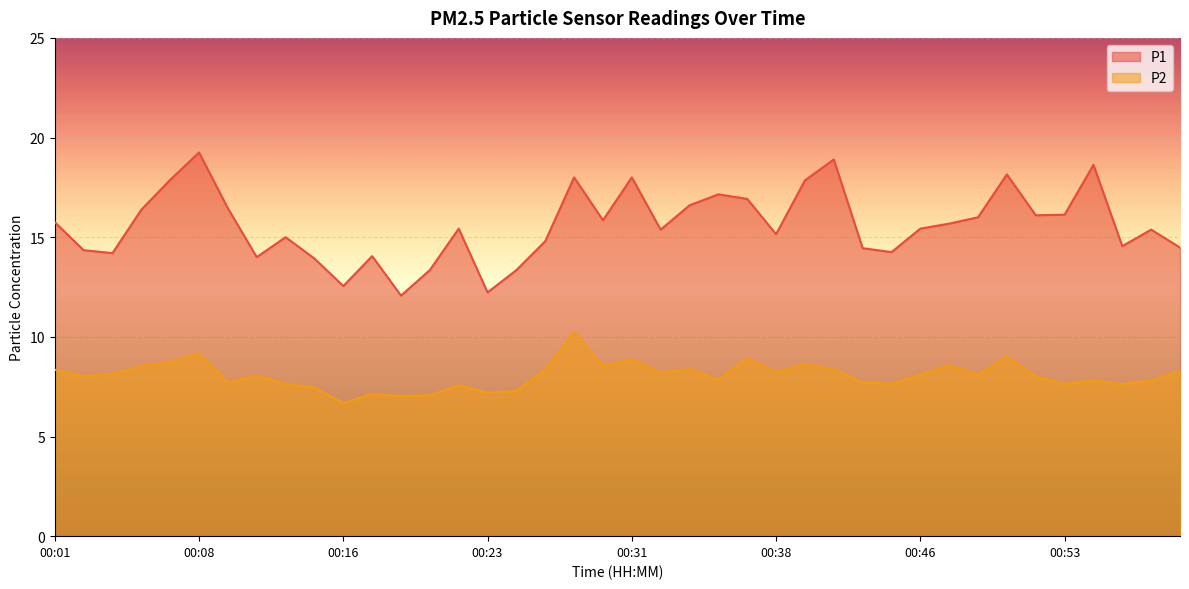

Does the chart display data point markers on the line(s)?

No